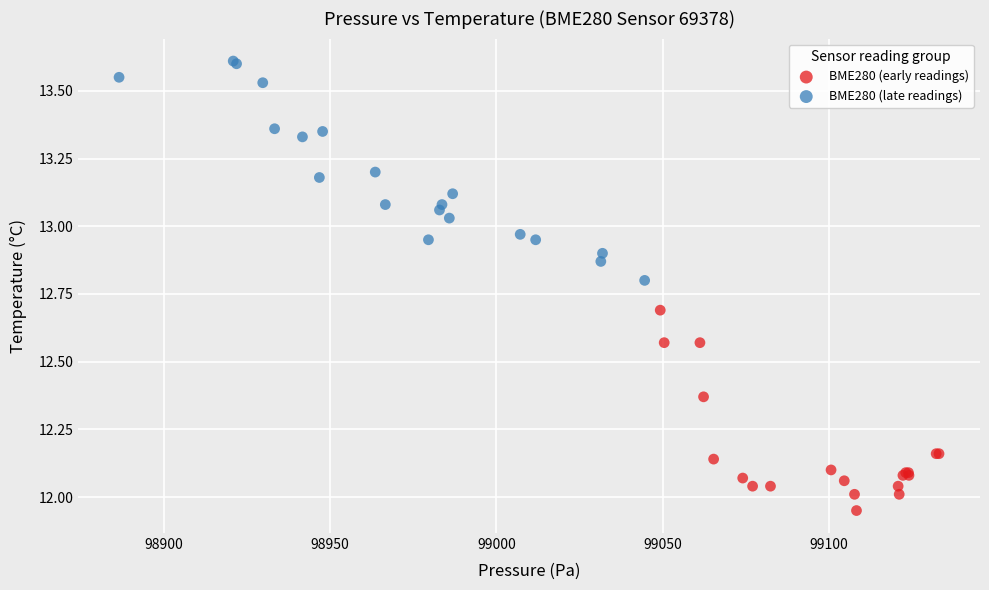

Which series has the largest Y range (max minus min)?

BME280 (late readings)